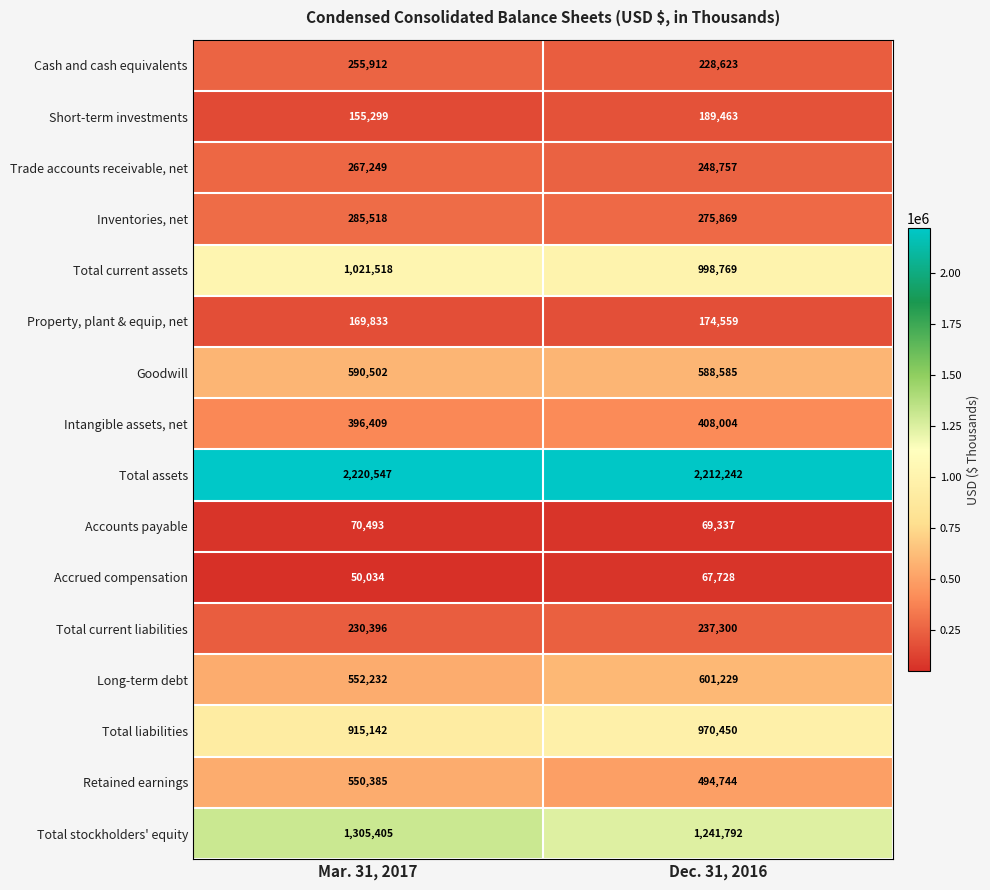

The Retained earnings series shows 550385 at Mar. 31, 2017. True or false?

True